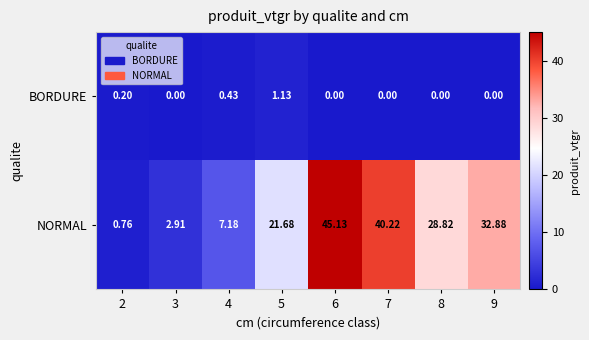

Rank the series by their average value, from highest to lowest.

NORMAL, BORDURE